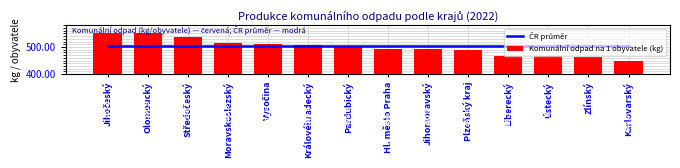

Does the chart contain any negative values?

No